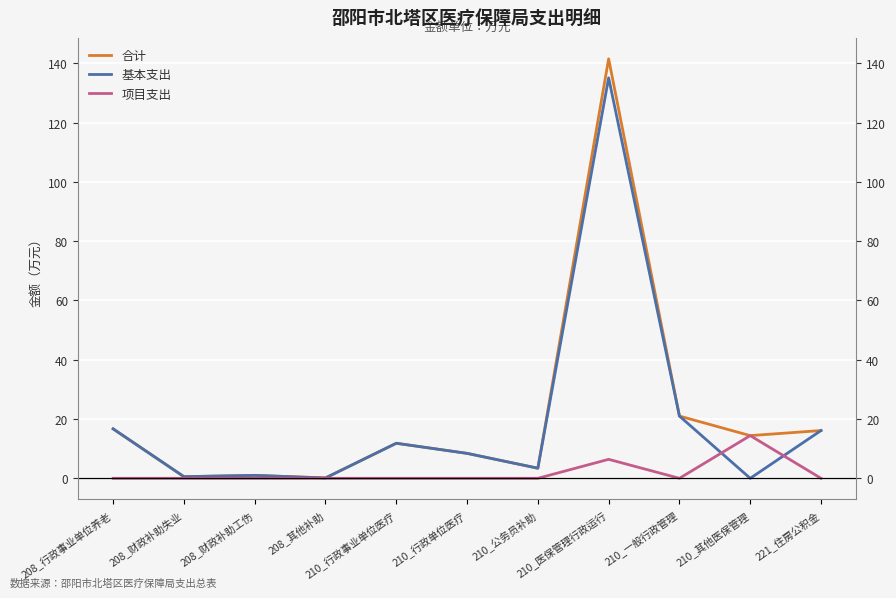

What is the average value of the 项目支出 series?

1.9